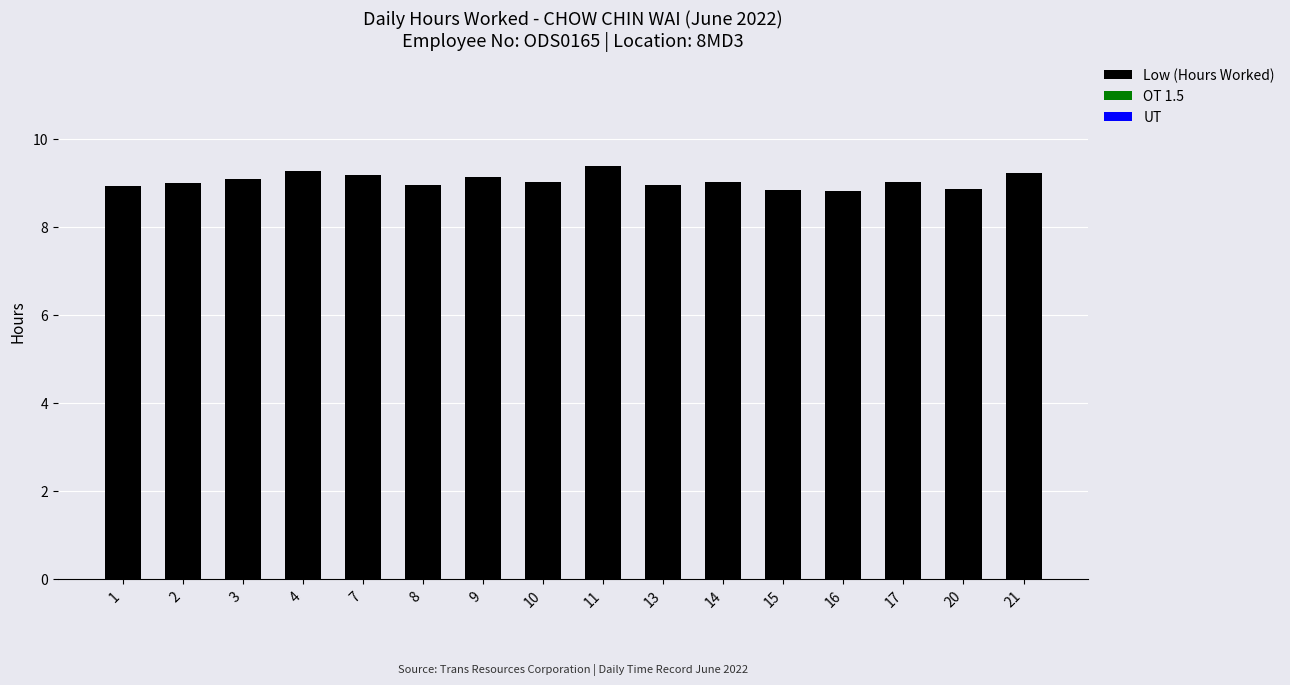

The chart shows a value of 9.4 at 11. True or false?

True